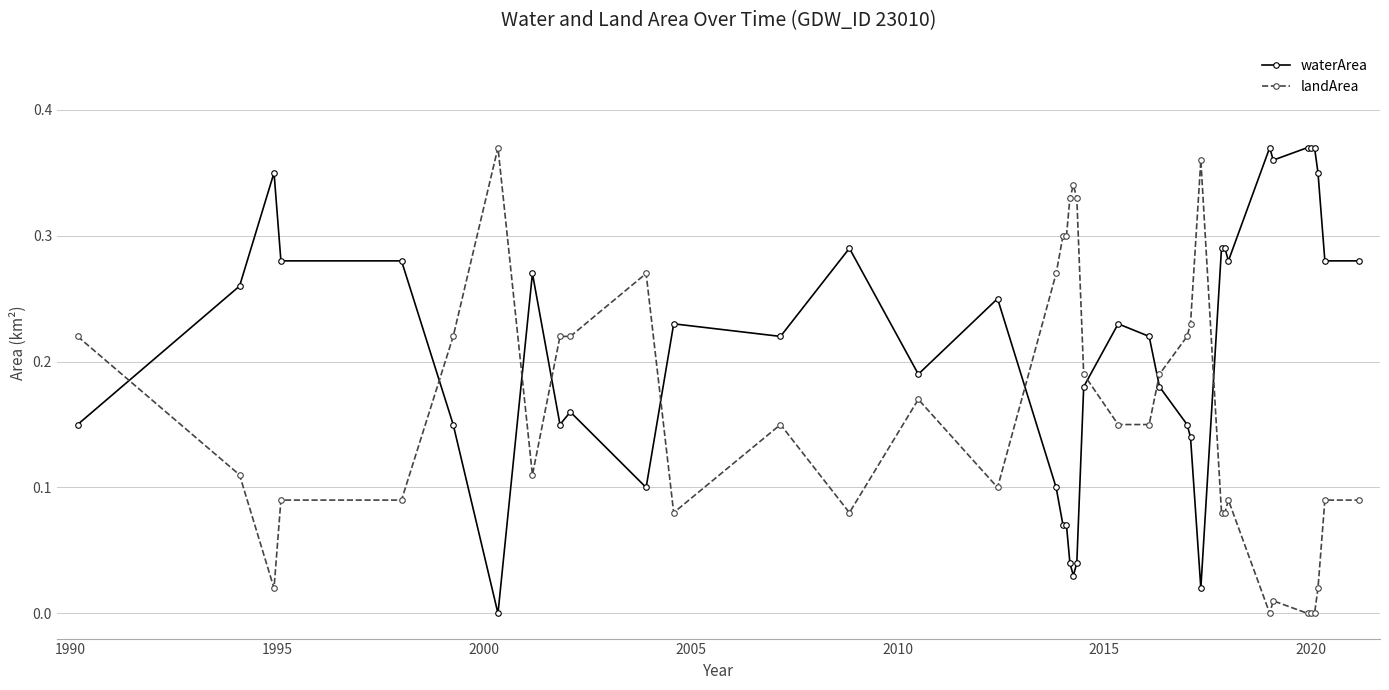

List the series in order of their overall mean, lowest first.

landArea, waterArea